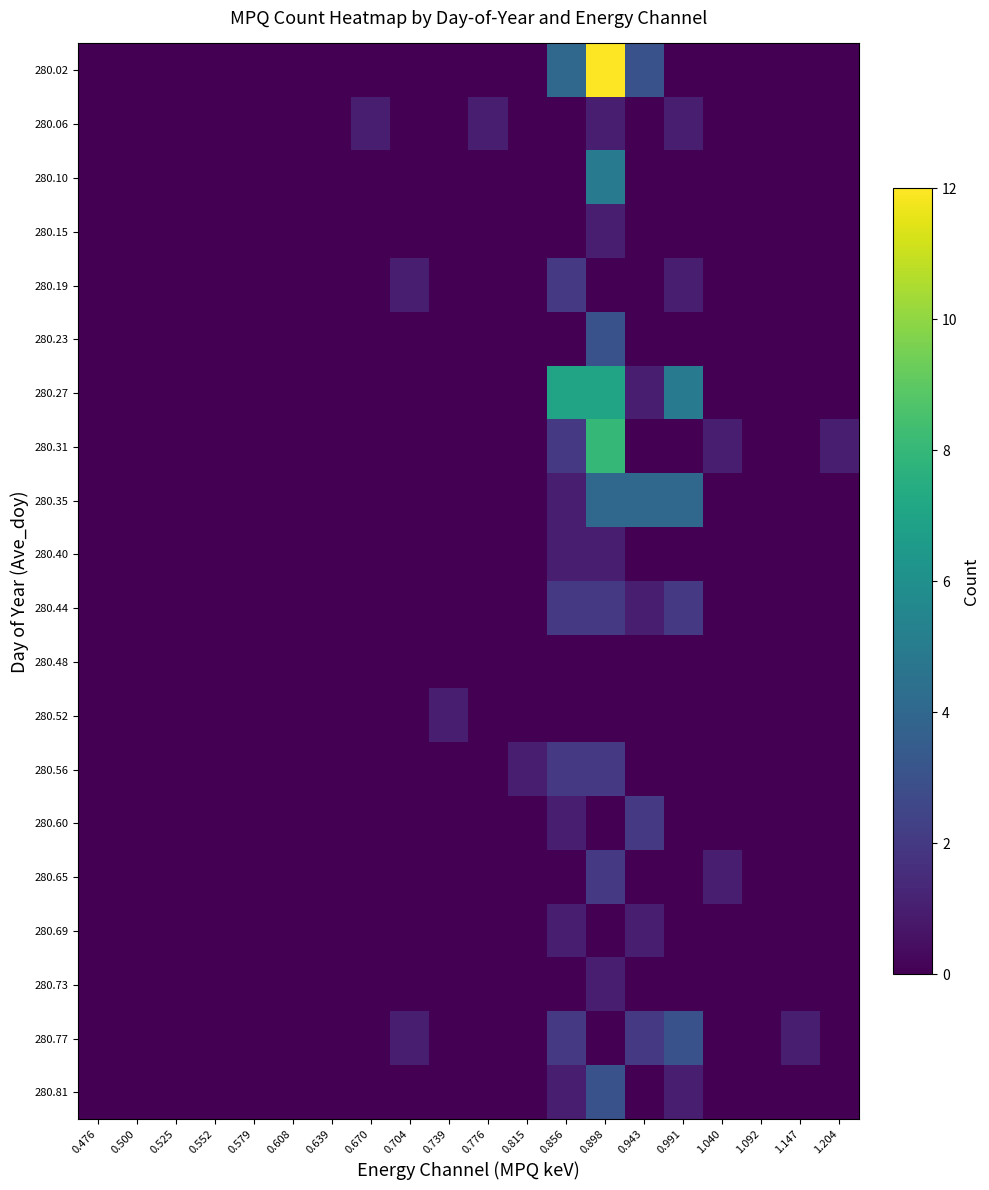

Which series changed the most between 0.898 and 0.943?

280.02